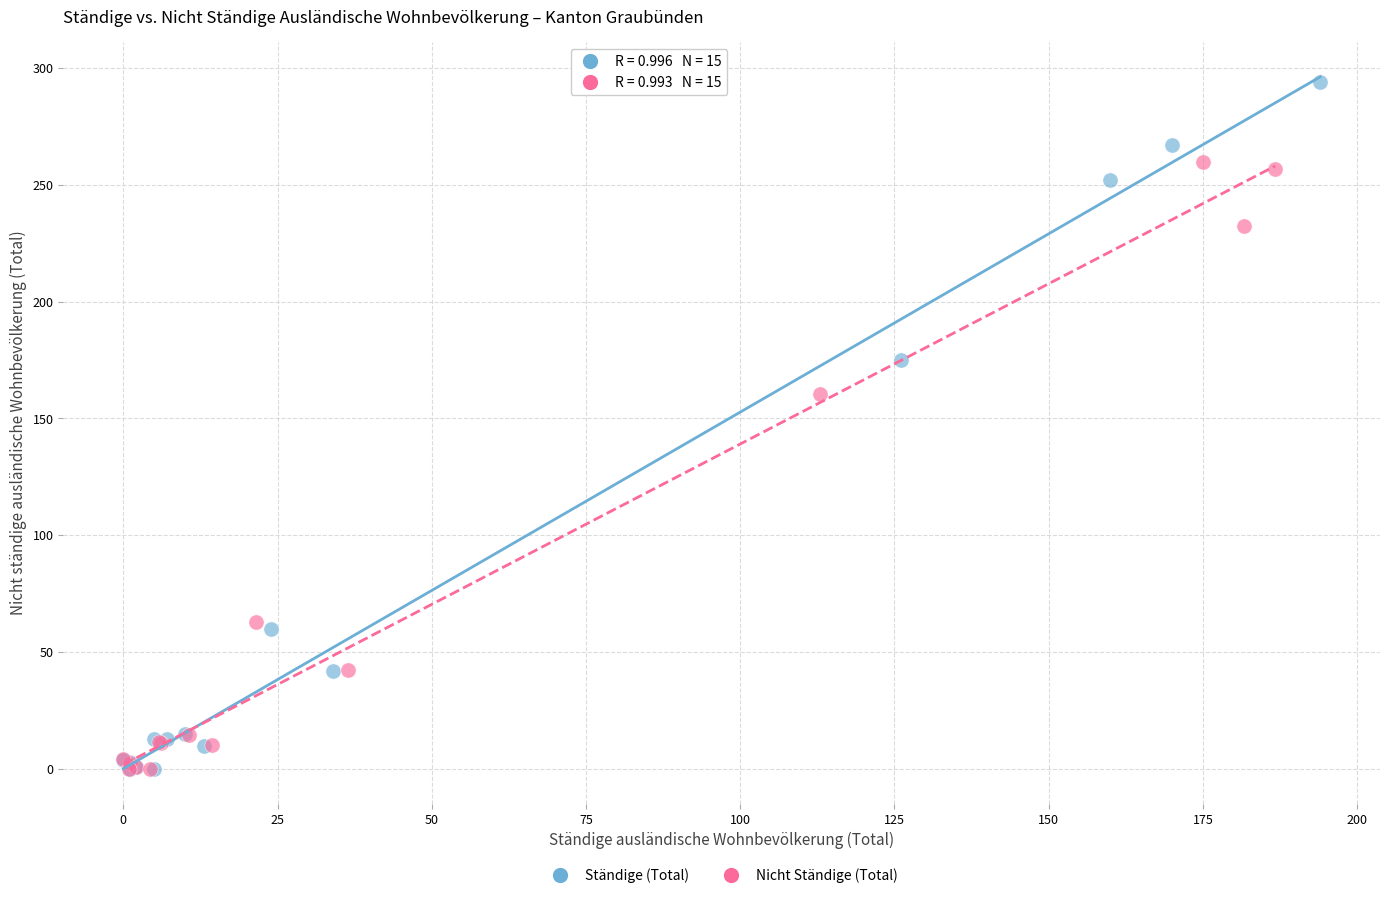

Which series has the widest spread of Y values?

Ständige (Total)